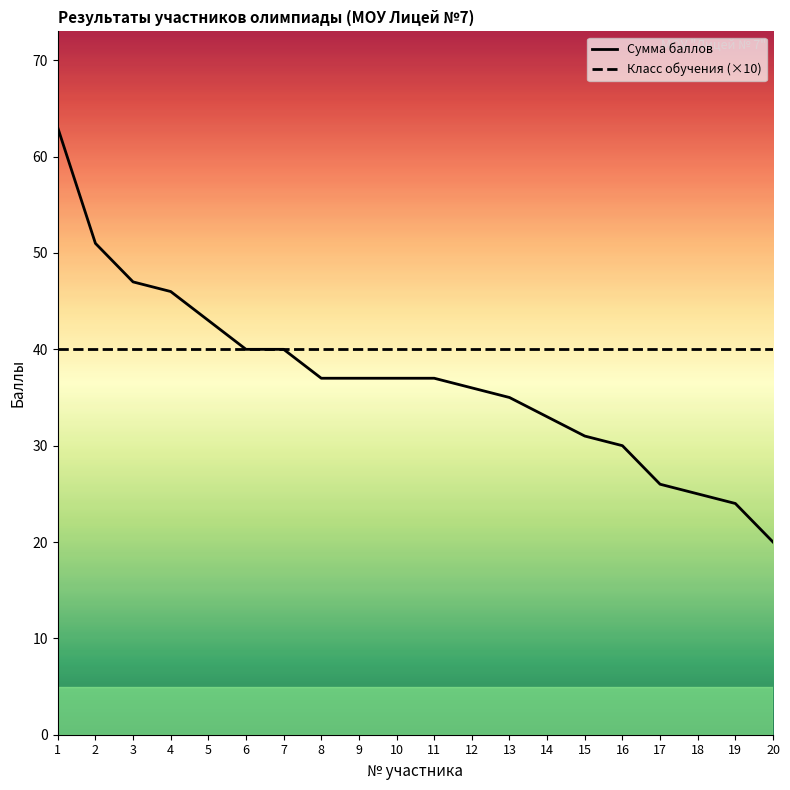

How many data points in Сумма баллов are less than 37?

9